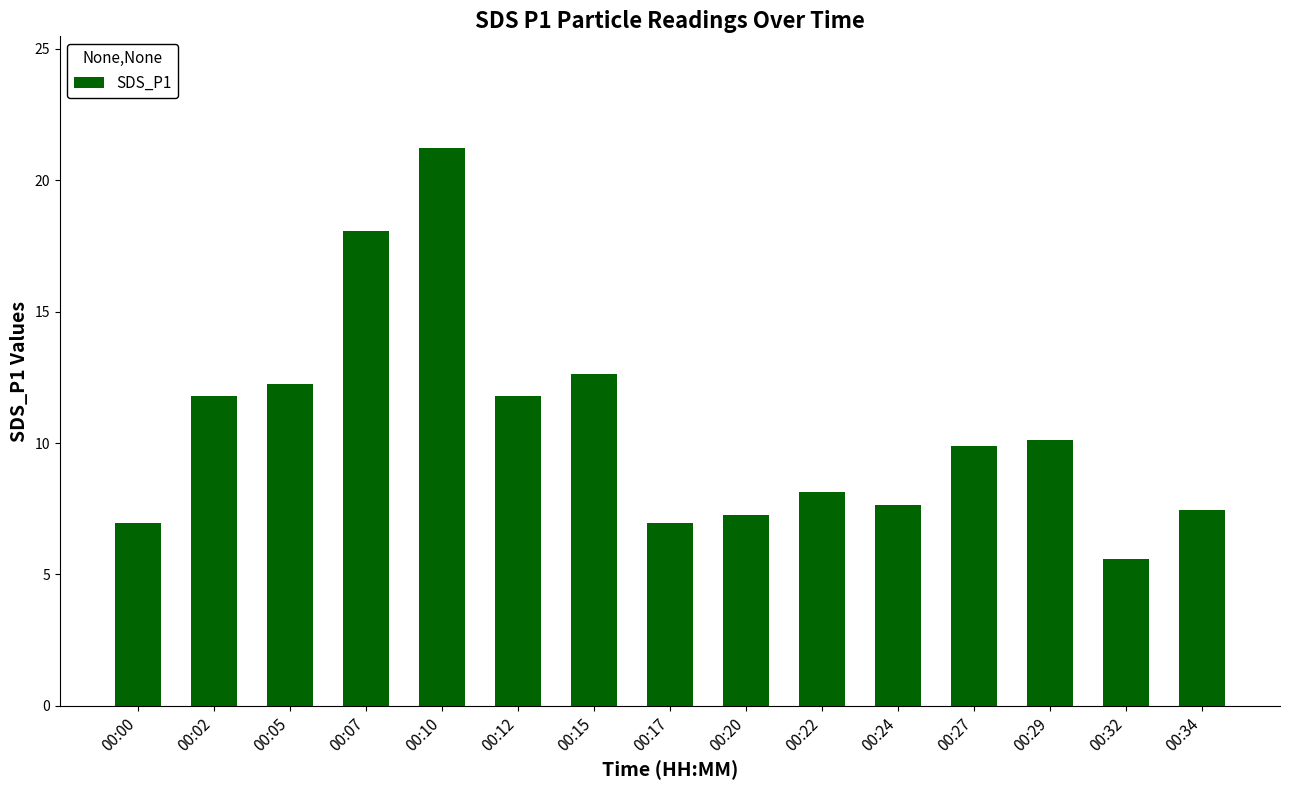

What is the greatest value displayed?

21.2